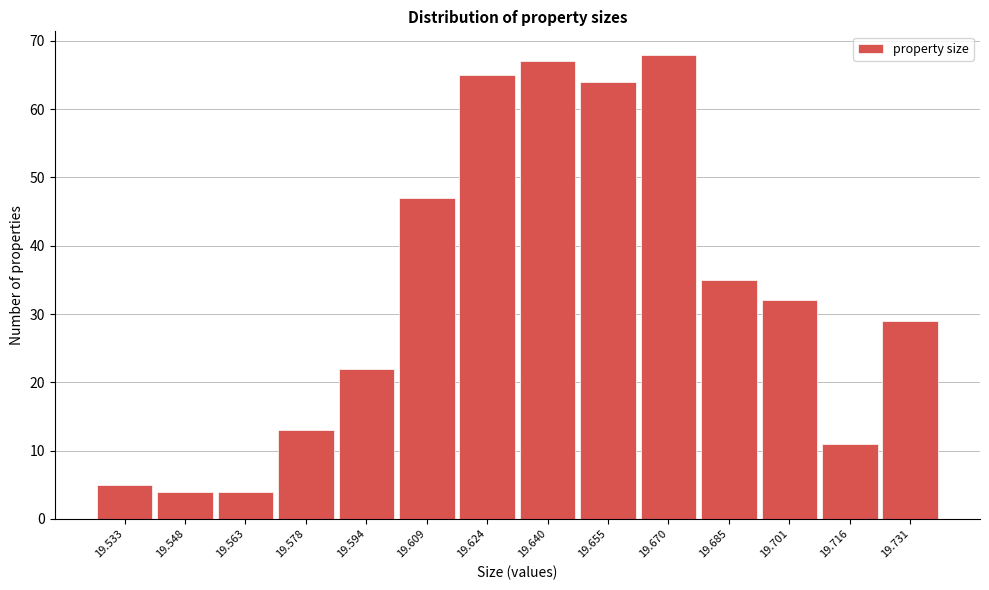

Over which range of the x-axis is the bar tallest?

19.662 to 19.678